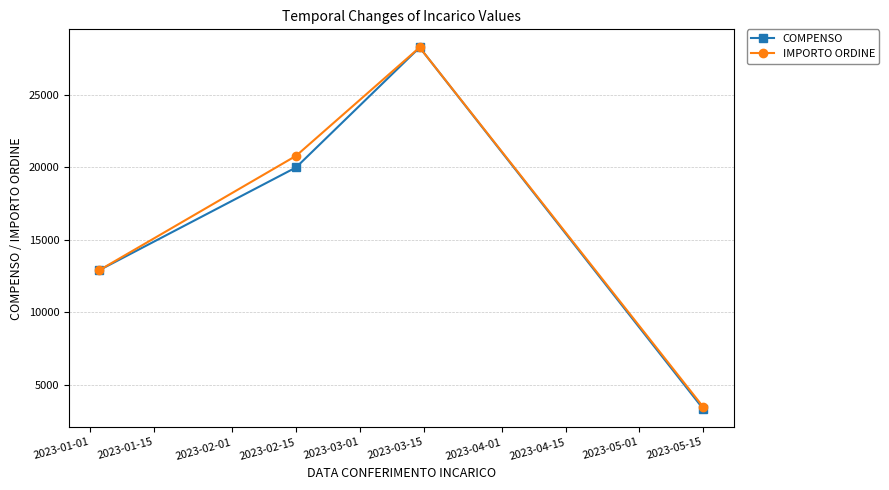

Which series has the widest spread of values?

COMPENSO